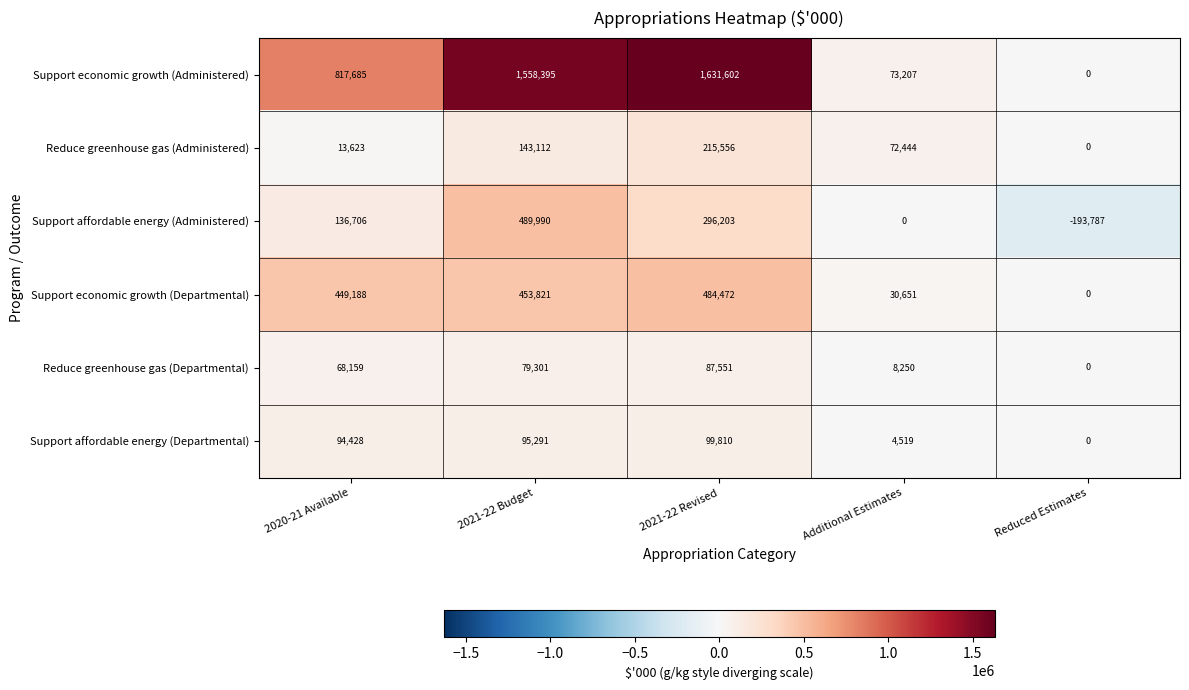

Reading left to right, what are all the values shown in this chart?

Support economic growth (Administered): 817685	1558395	1631602	73207	0
Reduce greenhouse gas (Administered): 13623	143112	215556	72444	0
Support affordable energy (Administered): 136706	489990	296203	0	-193787
Support economic growth (Departmental): 449188	453821	484472	30651	0
Reduce greenhouse gas (Departmental): 68159	79301	87551	8250	0
Support affordable energy (Departmental): 94428	95291	99810	4519	0